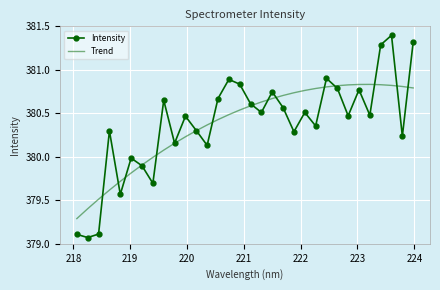

What is the minimum value for Trend?

379.3